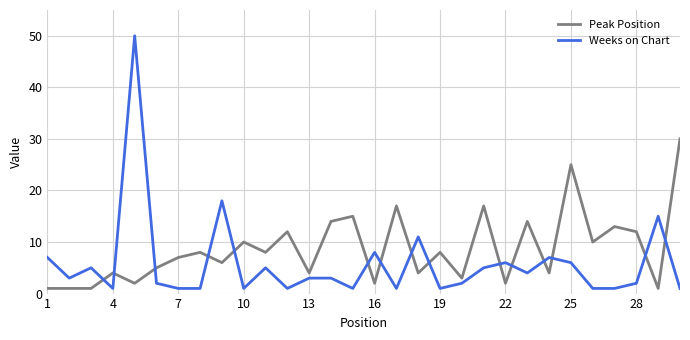

Which series has the largest total across all categories?

Peak Position